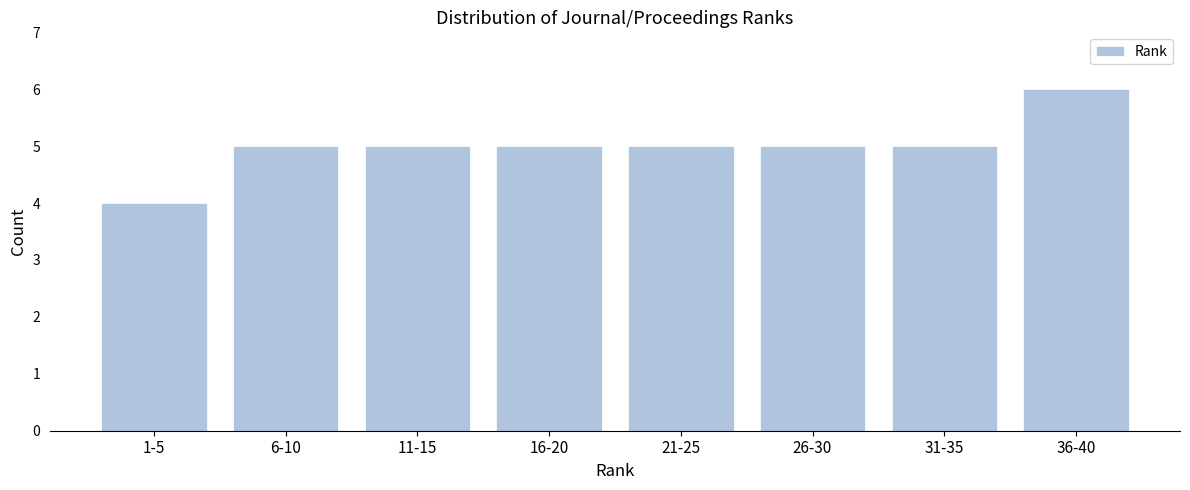

Reading left to right, extract all data points from this chart.

4	5	5	5	5	5	5	6